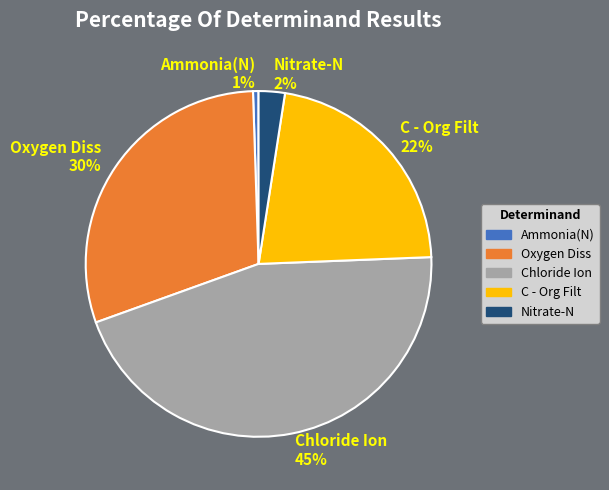

Combined, do Nitrate-N and C - Org Filt account for over 50%?

No